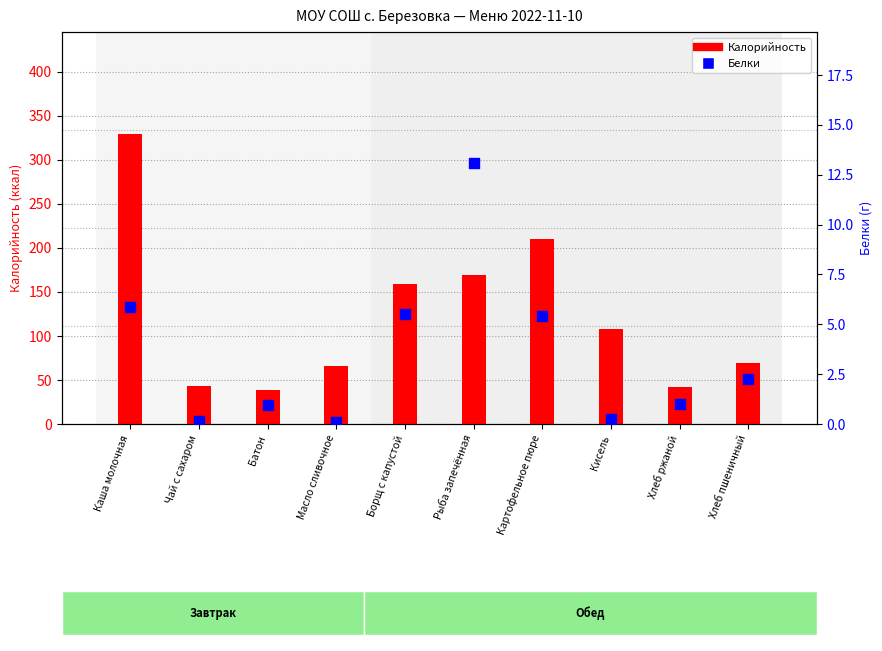

At how many categories does at least one series exceed 266?

1